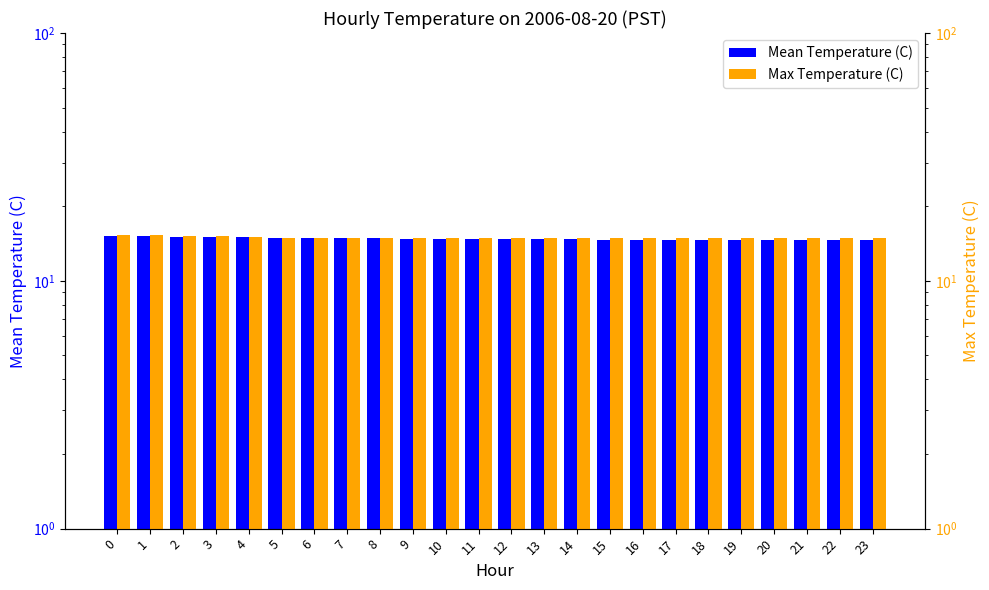

What is the average value of the Max Temperature (C) series?

15.0